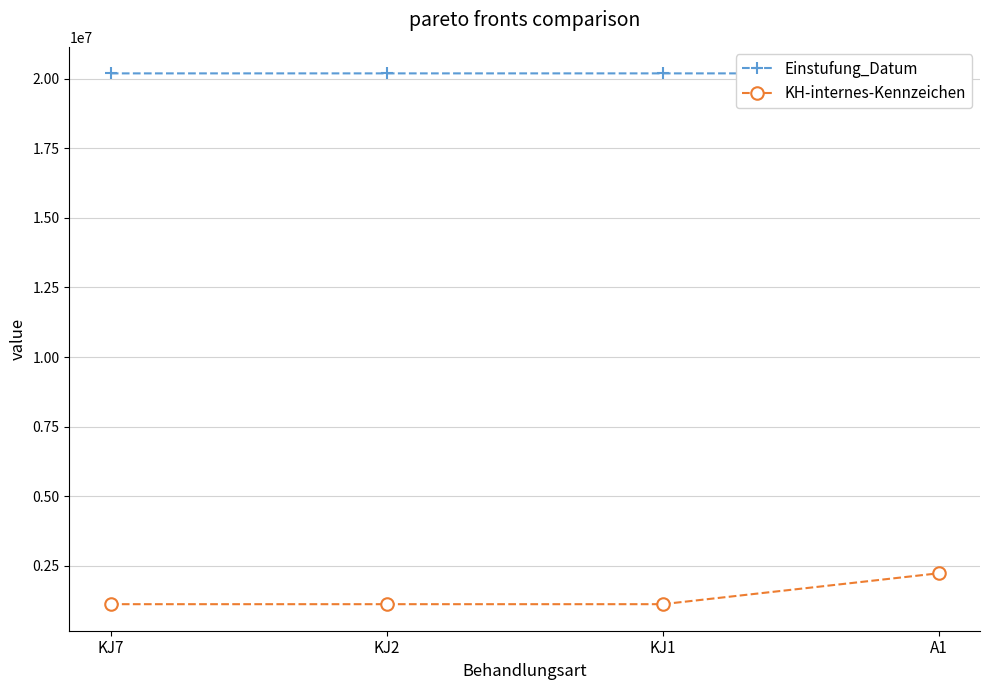

Is the value of KH-internes-Kennzeichen at KJ1 greater than the value of Einstufung_Datum at A1?

No